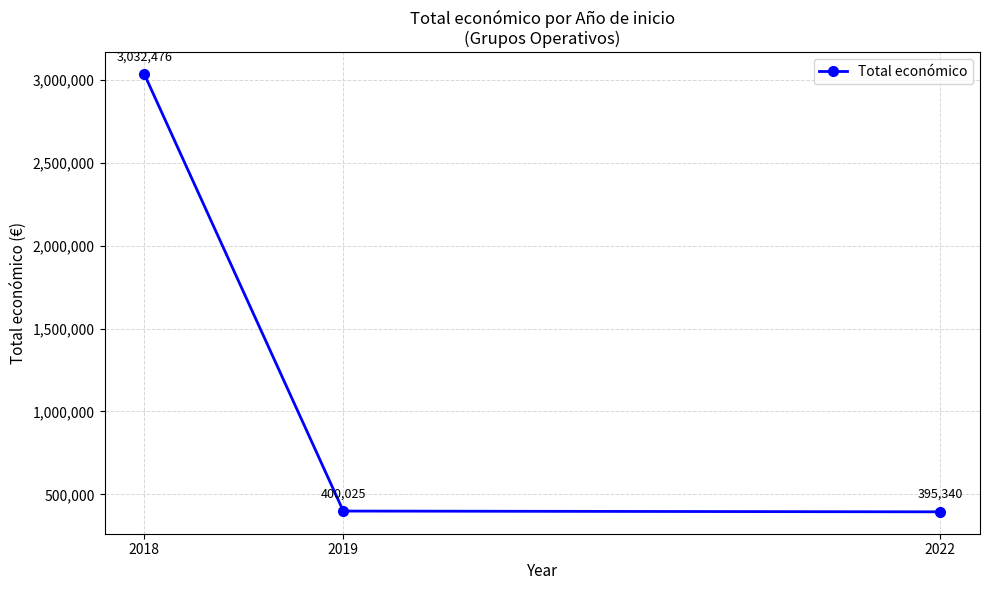

What is the change in value from 2018 to 2019?

-2632451